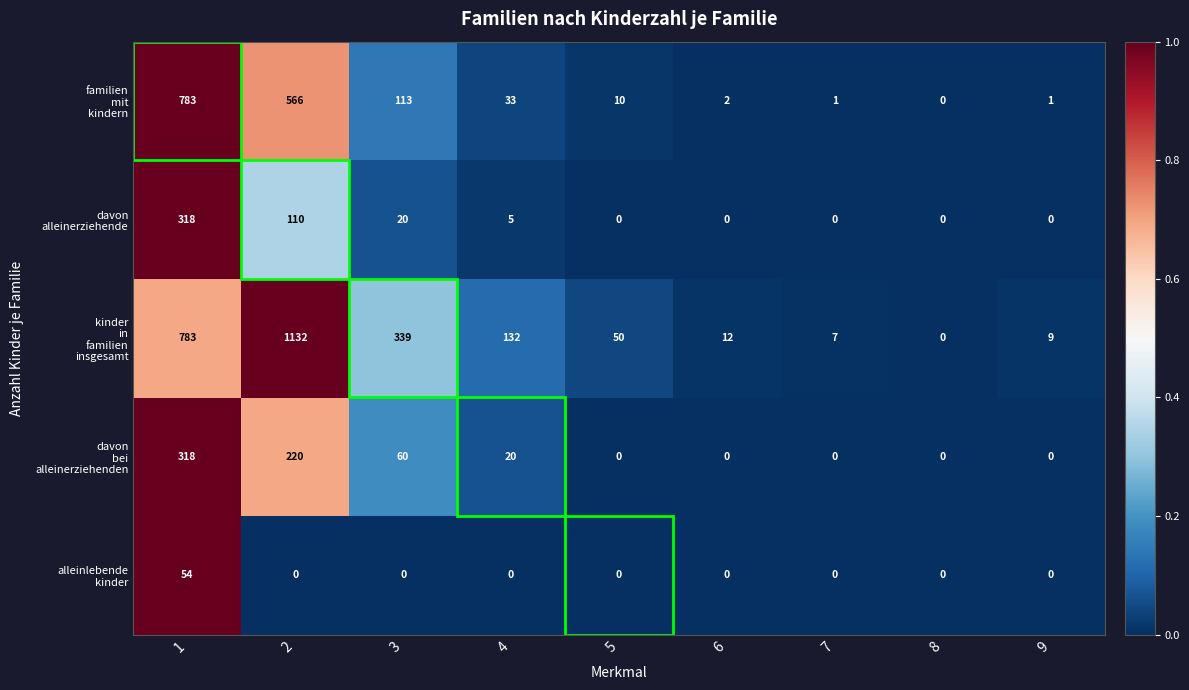

What is the difference between the highest and lowest values at 4?

132